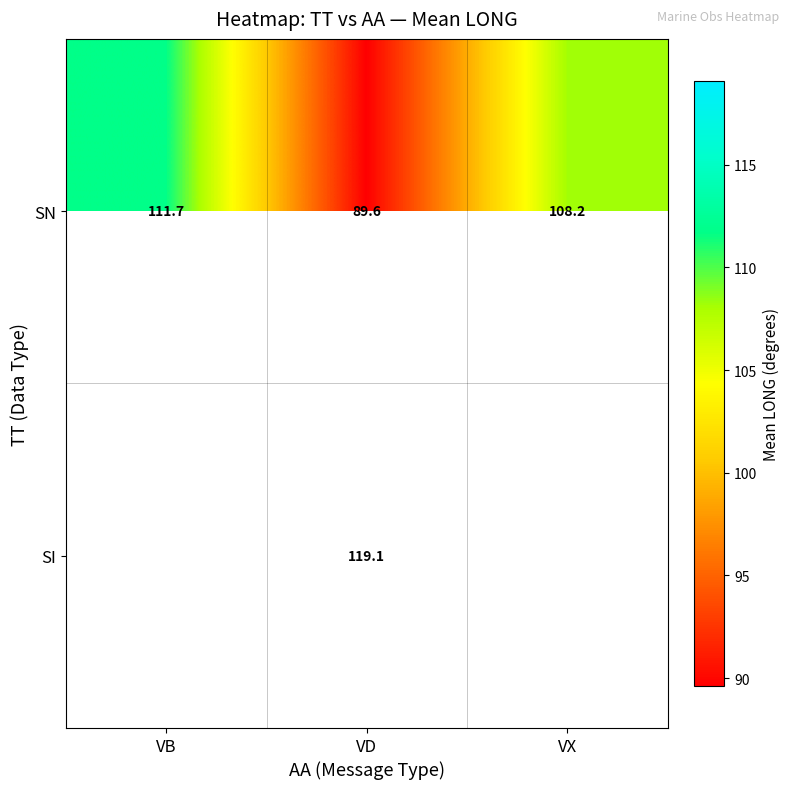

What is the difference between the second highest and minimum values in the SN series?

18.6